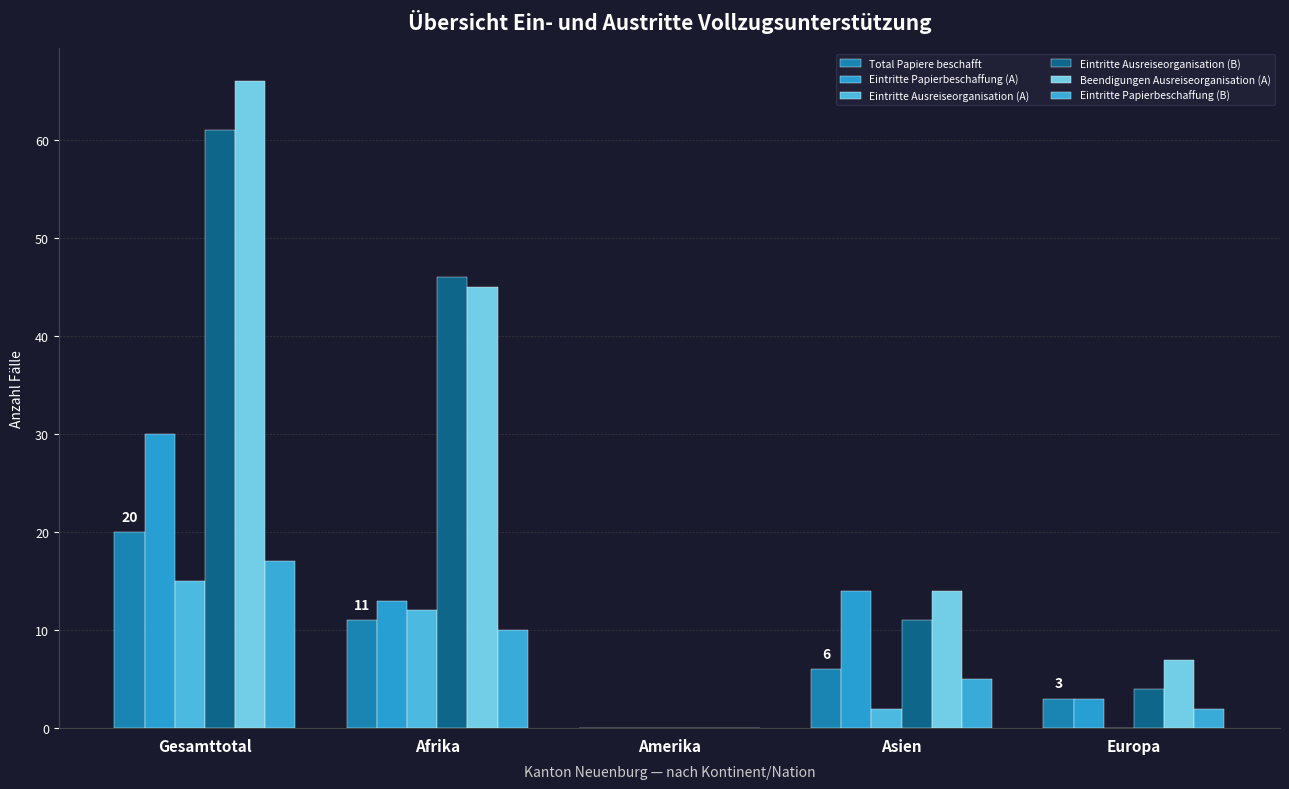

Which series has the largest total across all categories?

Beendigungen Ausreiseorganisation (A)